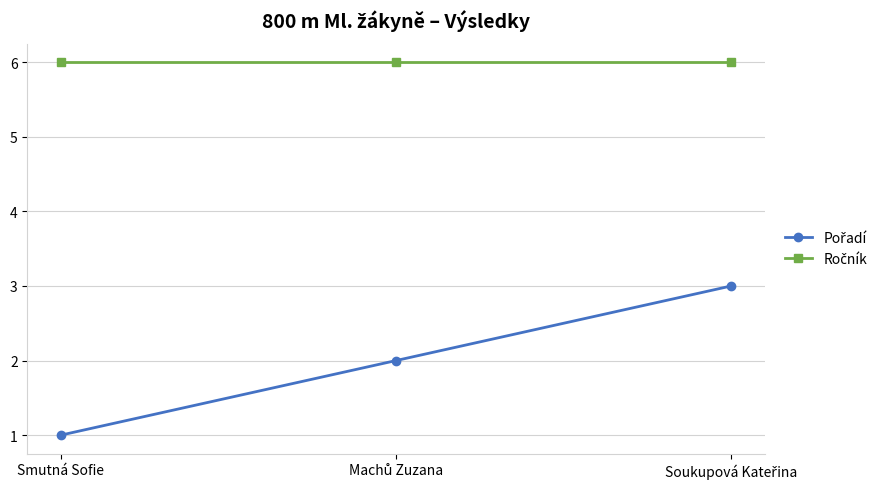

What is the total value across all series at Smutná Sofie?

7